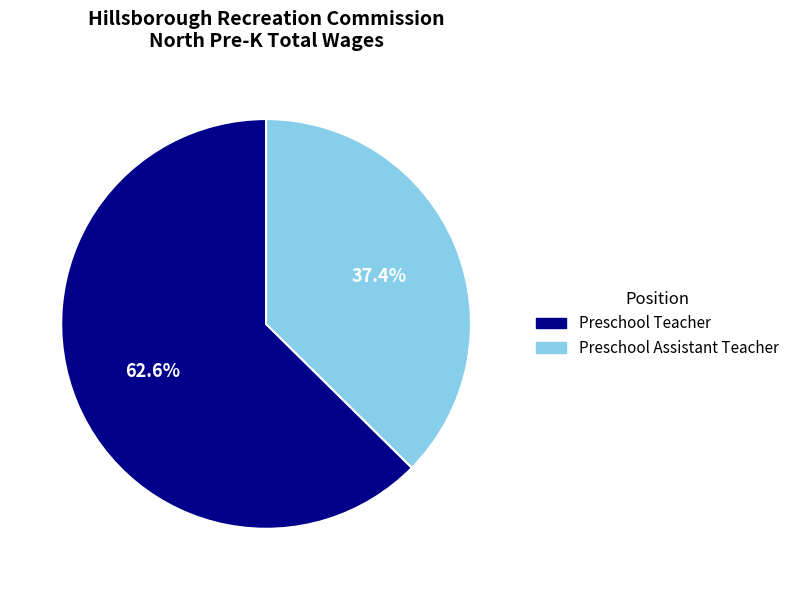

Do Preschool Assistant Teacher and Preschool Teacher together represent more than half of the pie?

Yes